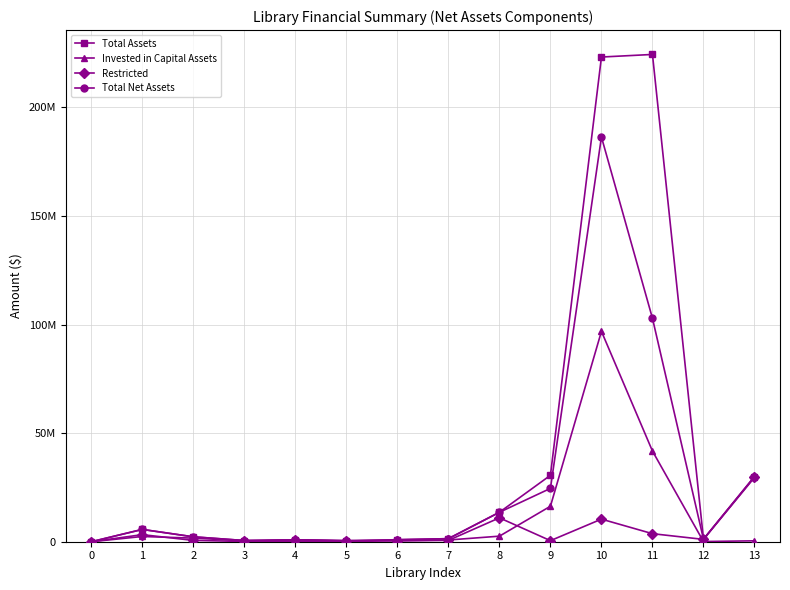

What is the average value of the Total Assets series?

38207538